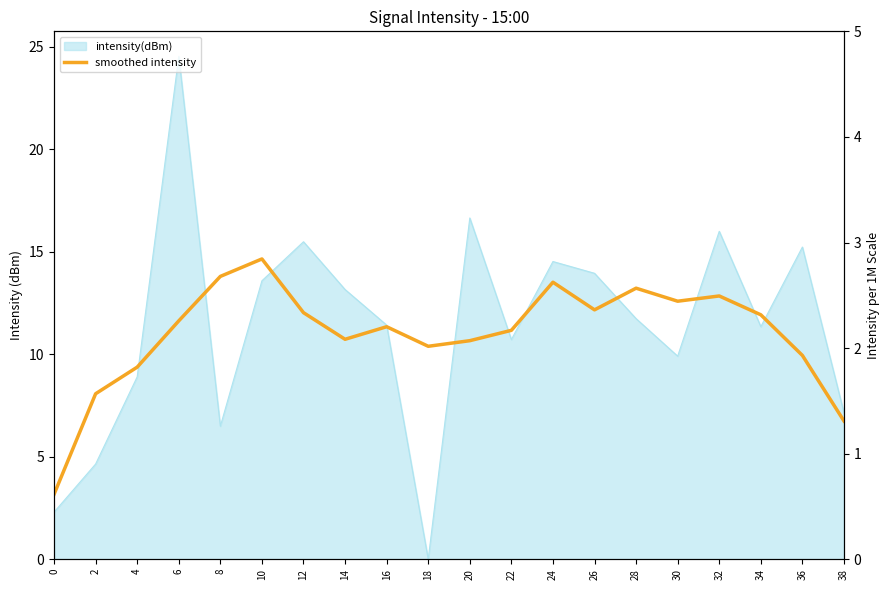

The value at 10 is 5.9. True or false?

False